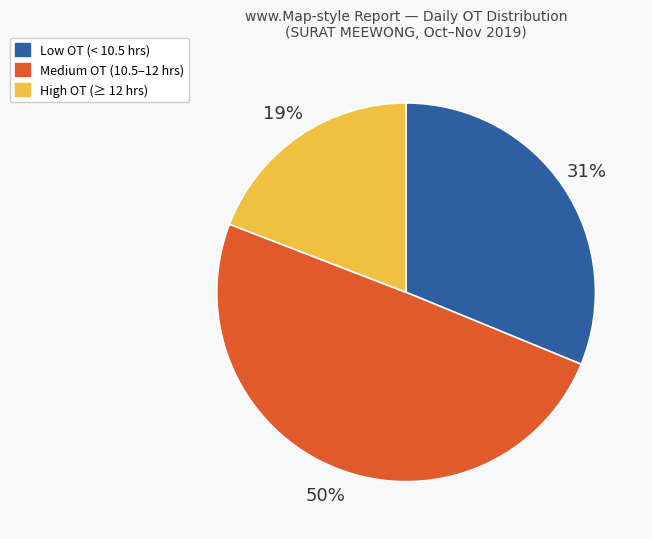

To the nearest percent, what is the average slice percentage?

33%